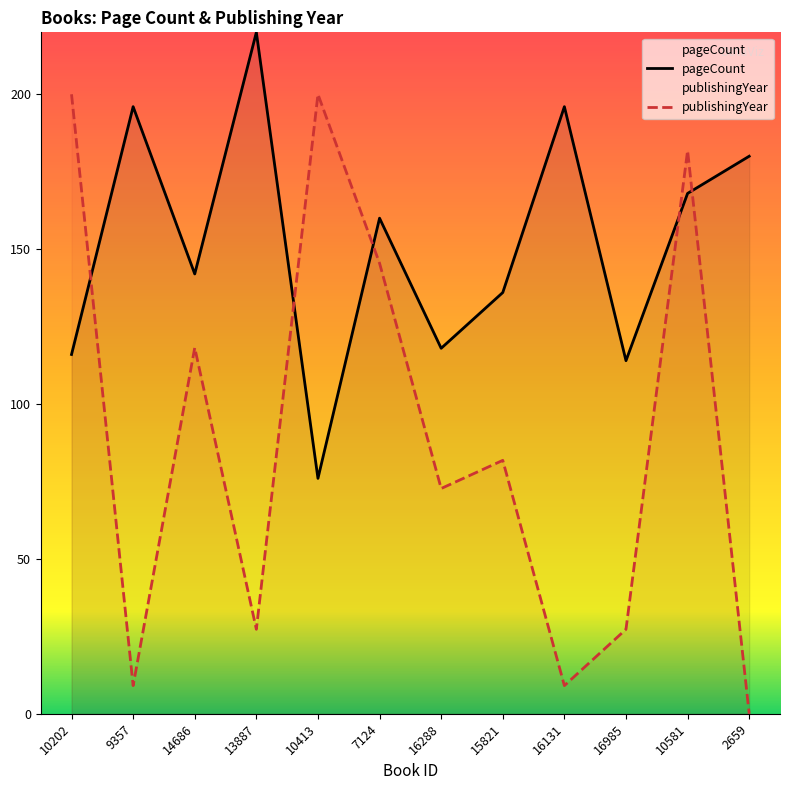

Which series has the largest total across all categories?

pageCount